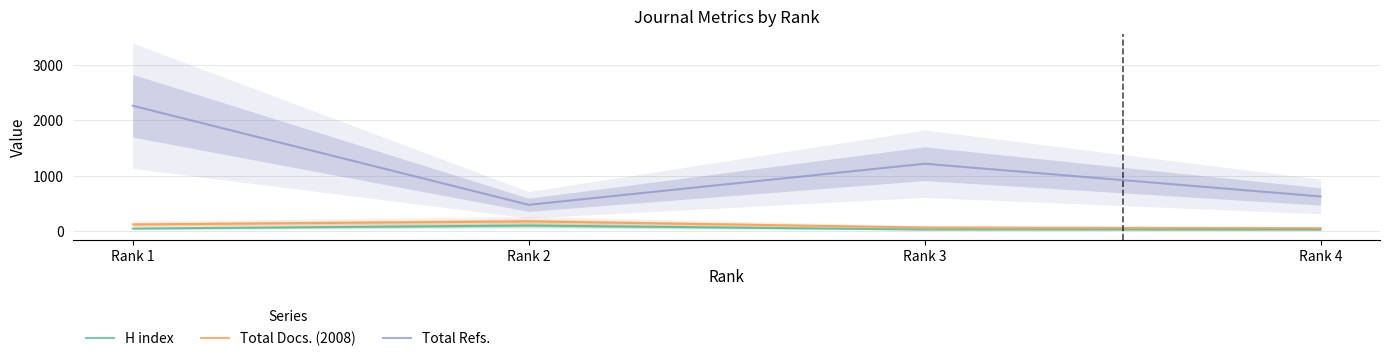

Is it true that Total Docs. (2008) equals 30 at Rank 4?

False